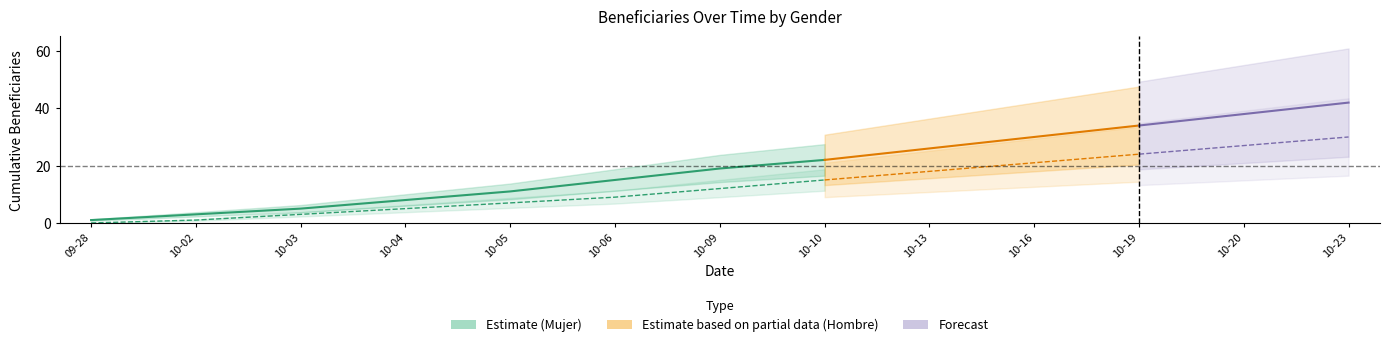

Rank the series at 2023-10-09 from lowest to highest value.

Hombre, Mujer